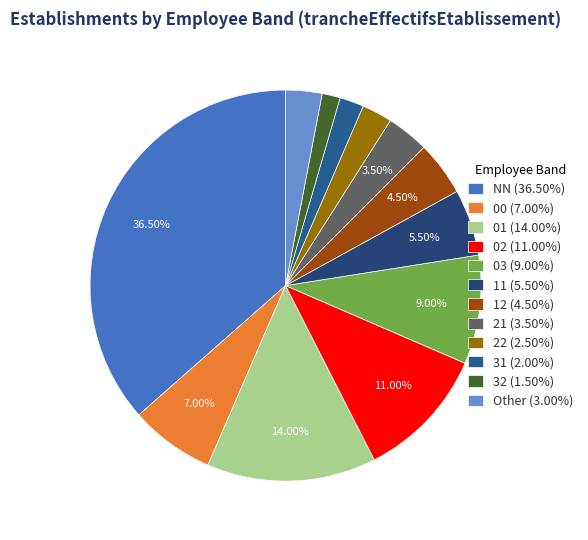

The 11 slice represents 13% of the pie. True or false?

False